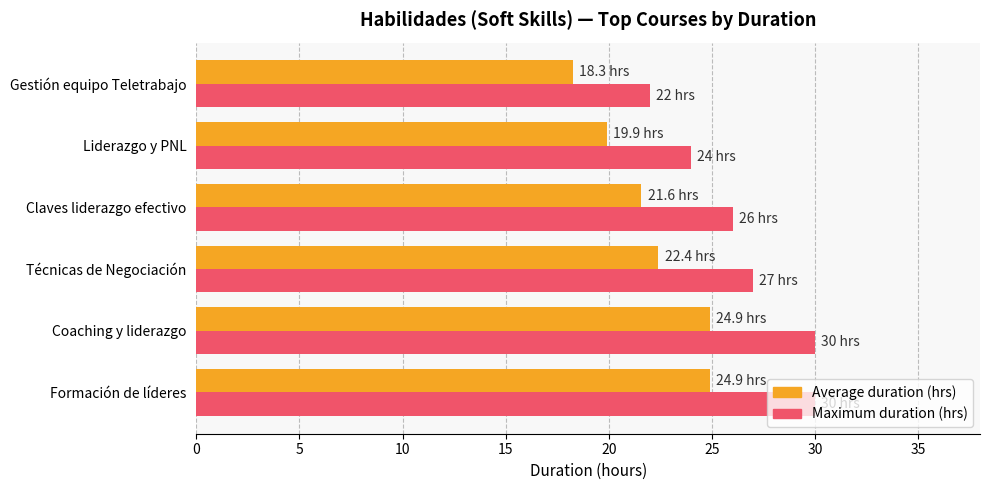

What is the minimum value for Average duration (hrs)?

18.3